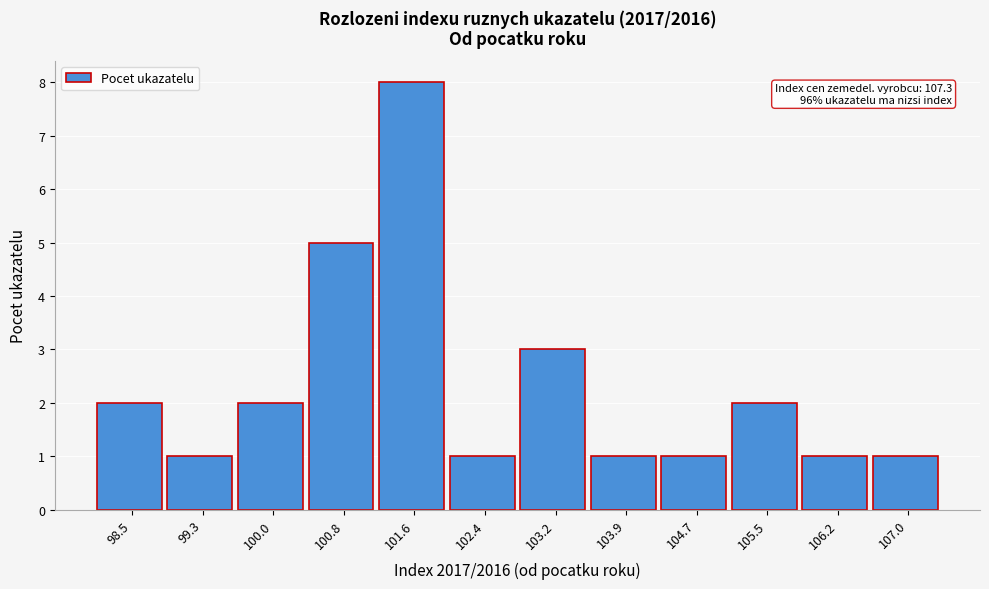

Reading right to left, what are all the values shown in this chart?

107.0=1	106.2=1	105.5=2	104.7=1	103.9=1	103.2=3	102.4=1	101.6=8	100.8=5	100.0=2	99.3=1	98.5=2